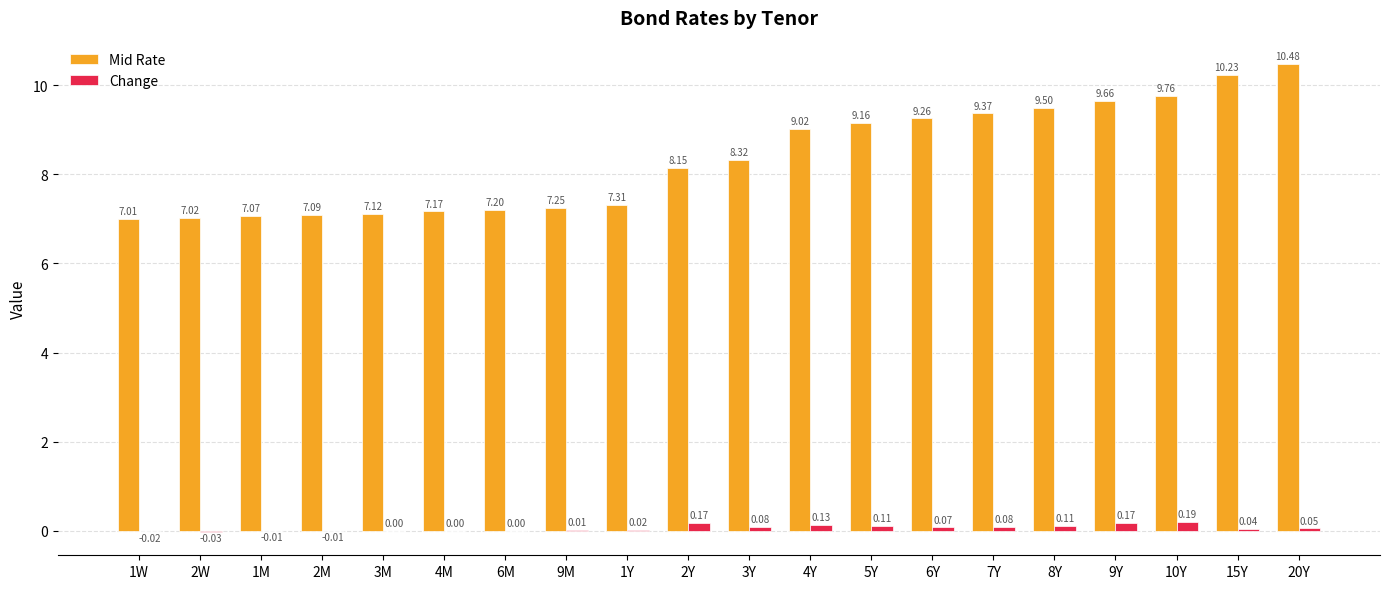

What is the average value of the Mid Rate series?

8.4